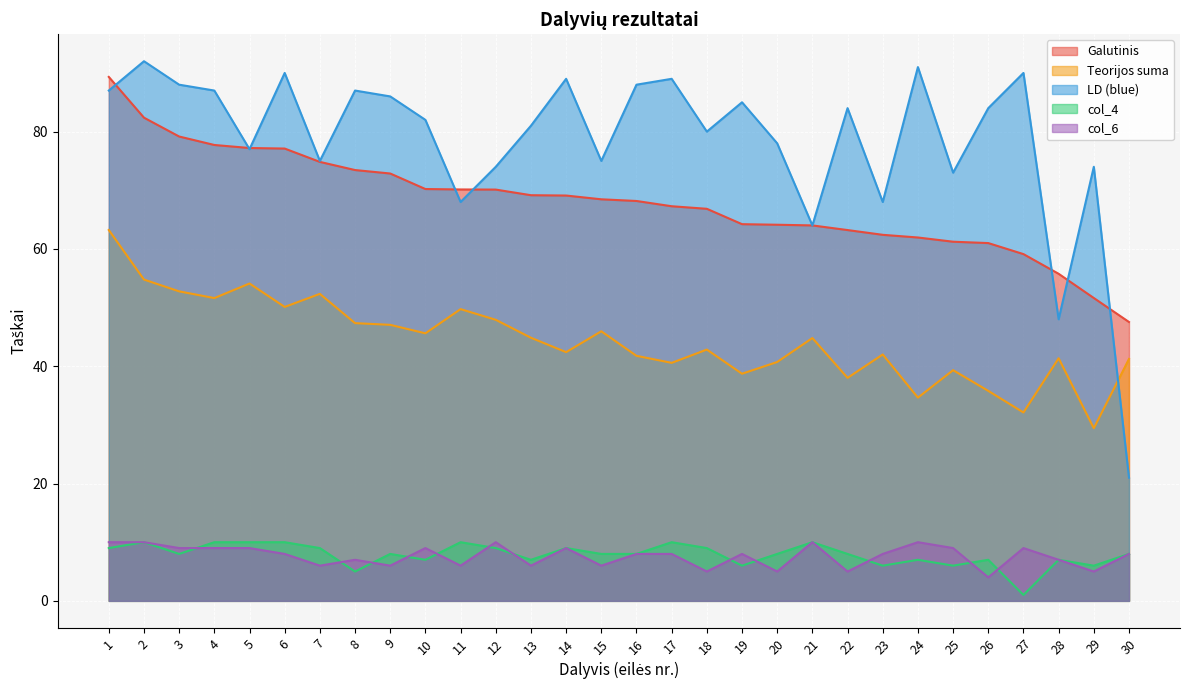

Where is the first local minimum for LD (blue)?

5